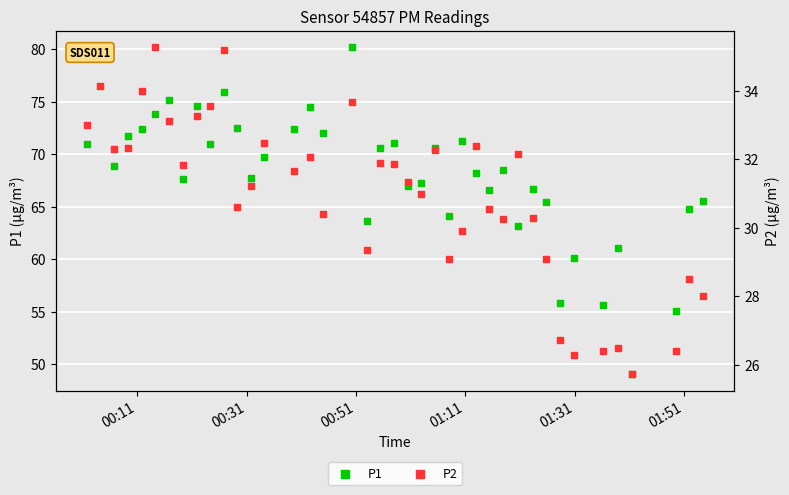

Which series has the largest total across all categories?

P1